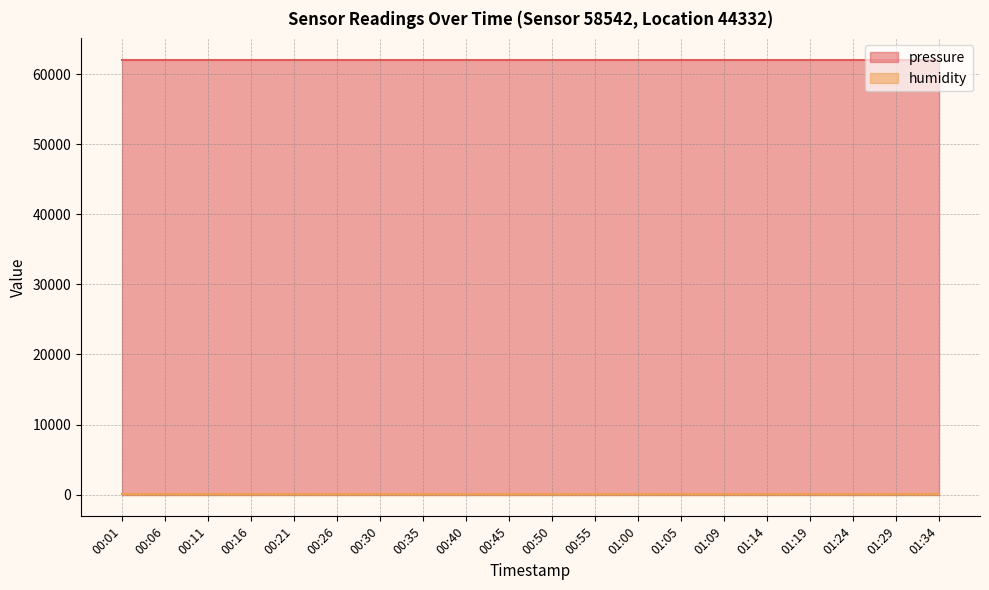

Reading right to left, transcribe all the data shown in this chart.

pressure: 62012.7	62012.7	62012.7	62012.7	62012.7	62012.7	62012.7	62012.7	62012.7	62012.7	62012.7	62012.7	62012.7	62012.7	62012.7	62012.7	62012.7	62012.7	62012.7	62012.7
humidity: 100.0	100.0	100.0	100.0	100.0	100.0	100.0	100.0	100.0	100.0	100.0	100.0	100.0	100.0	100.0	100.0	100.0	100.0	100.0	100.0